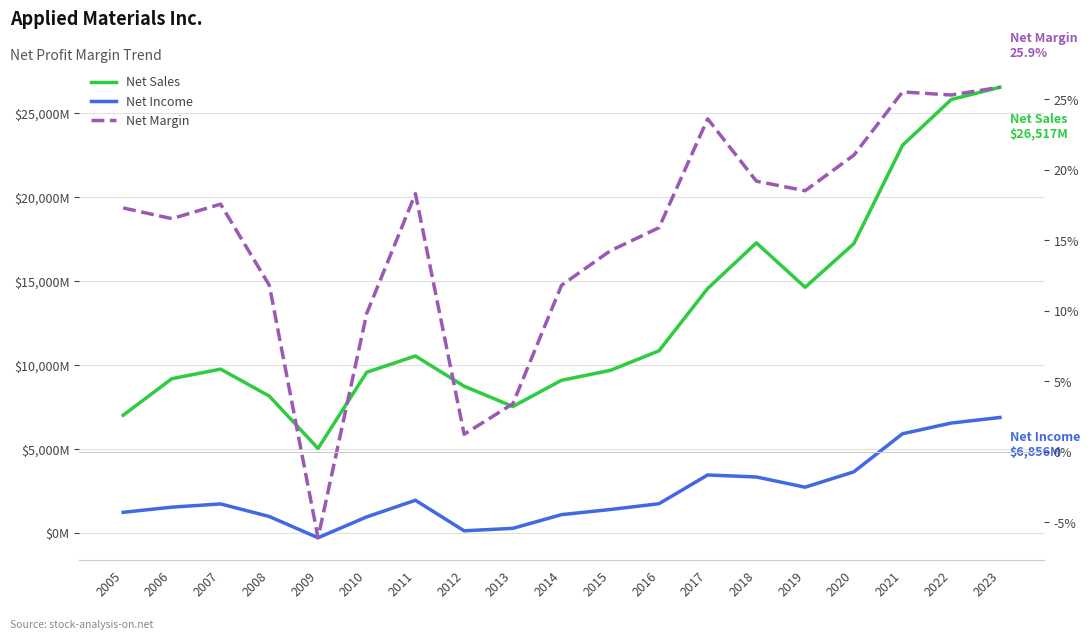

True or false: Net Margin has more than 1 points higher than both neighbors.

True